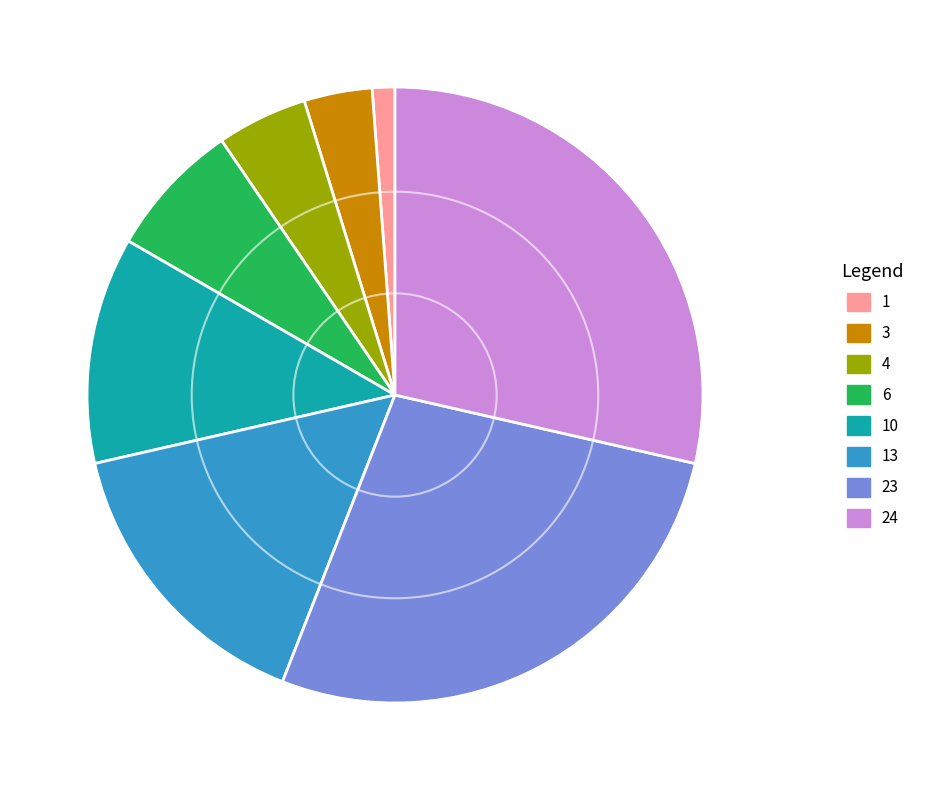

The 6 slice represents 7% of the pie. True or false?

True